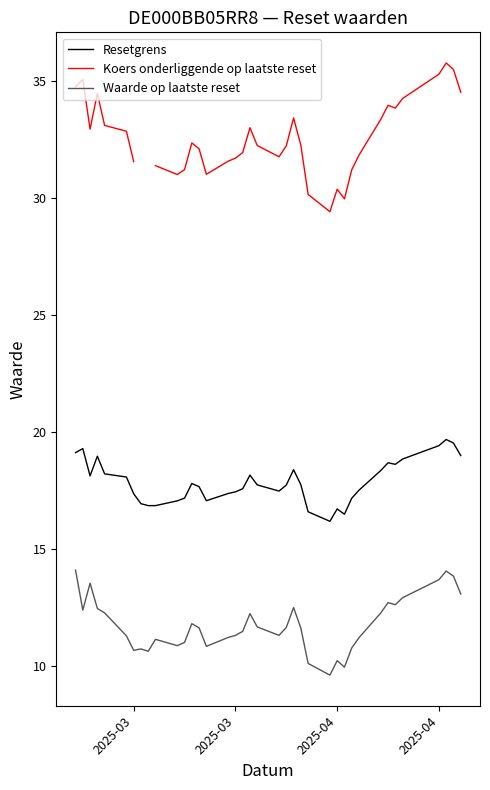

List the series in order of their peak value, lowest first.

Waarde op laatste reset, Resetgrens, Koers onderliggende op laatste reset